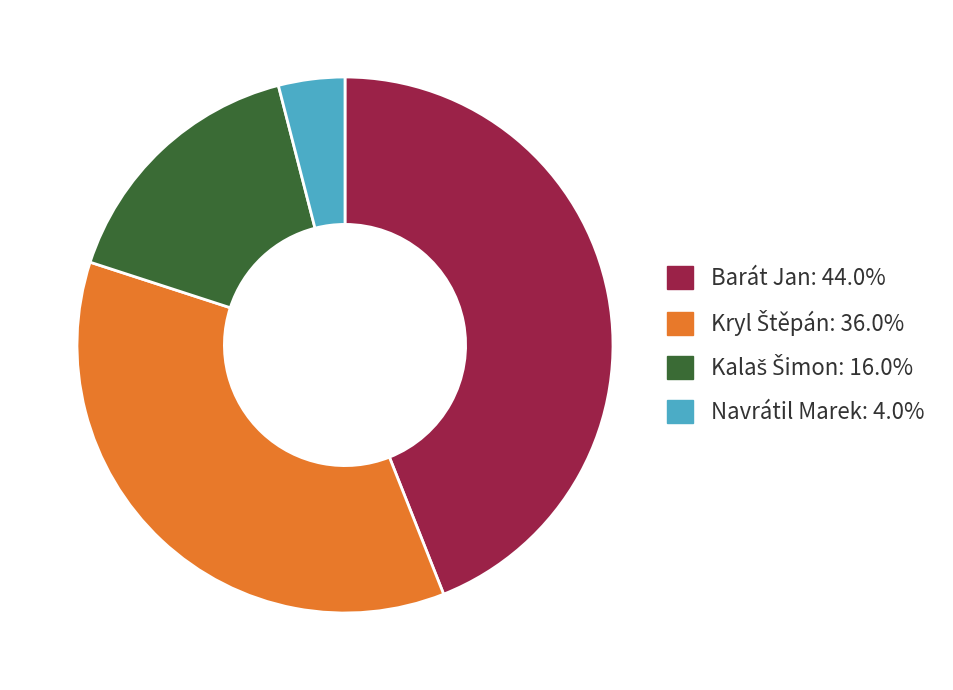

Approximately how many times larger is the value at Barát Jan: 44.0% compared to Navrátil Marek: 4.0%?

11.0